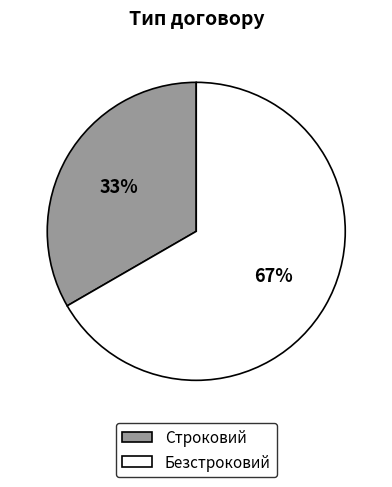

To the nearest percent, what is the combined percentage of Безстроковий and Строковий?

100%